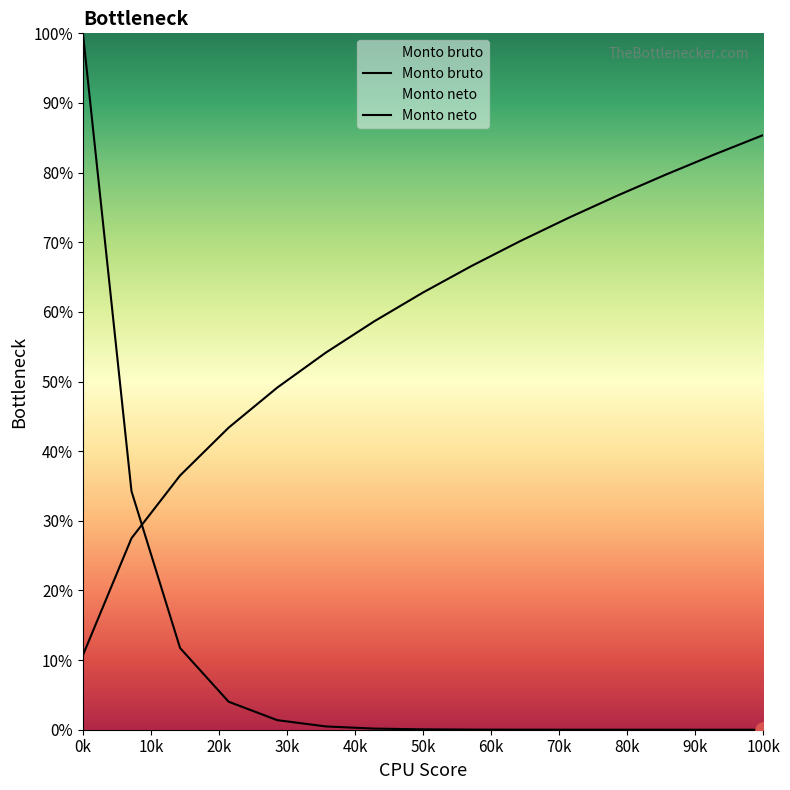

Which series has the largest Y range (max minus min)?

Monto bruto